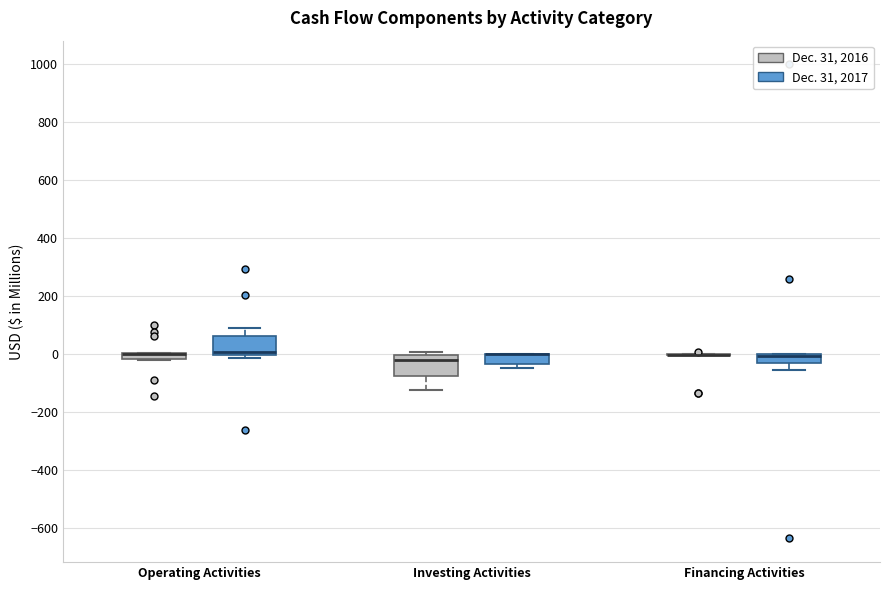

Where is the upper edge of the box for Investing Activities (Dec. 31, 2016) on the y-axis? The values are not printed on the chart, so give them approximately, as read against the axis.

0